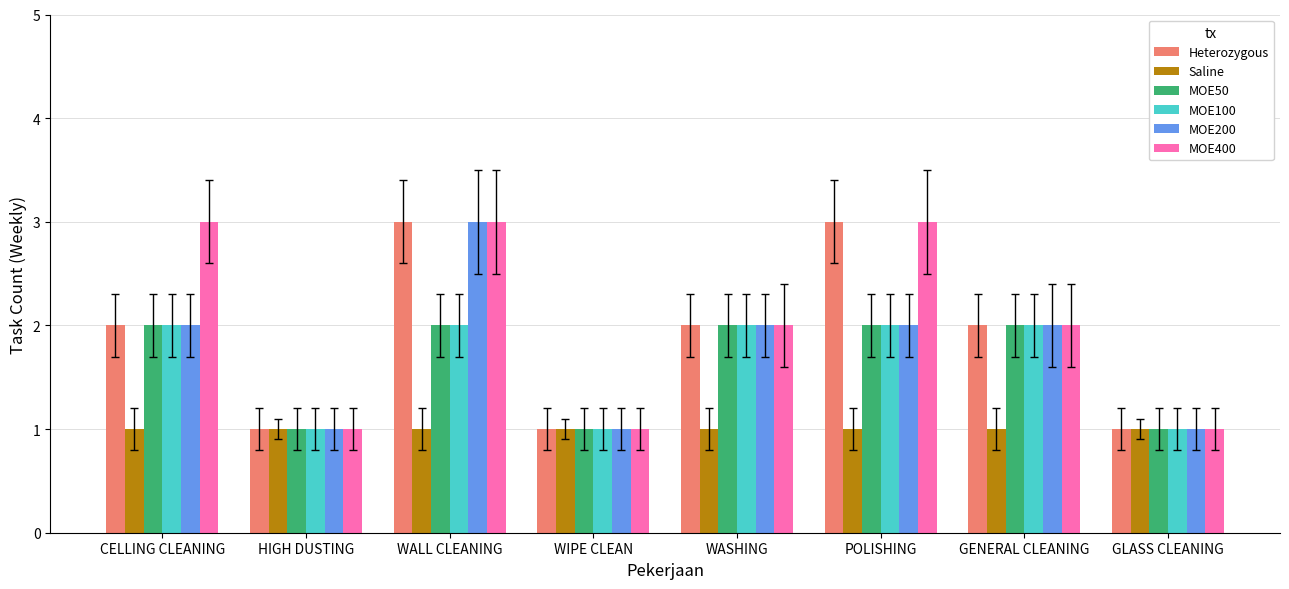

Is the value of MOE400 at WALL CLEANING greater than the value of MOE50 at WALL CLEANING?

Yes